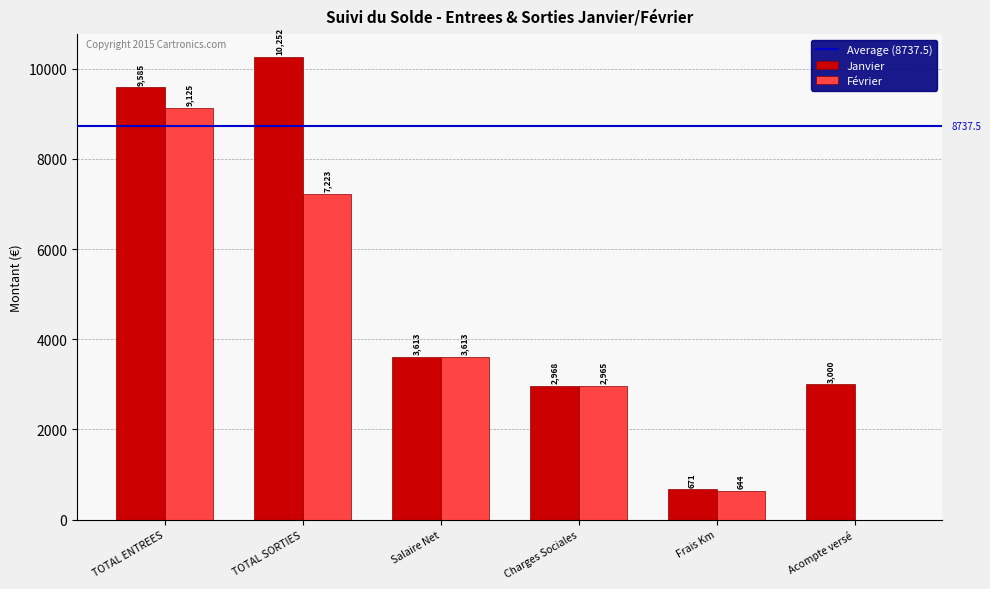

Is it true that Janvier equals 3000.0 at Acompte versé?

True